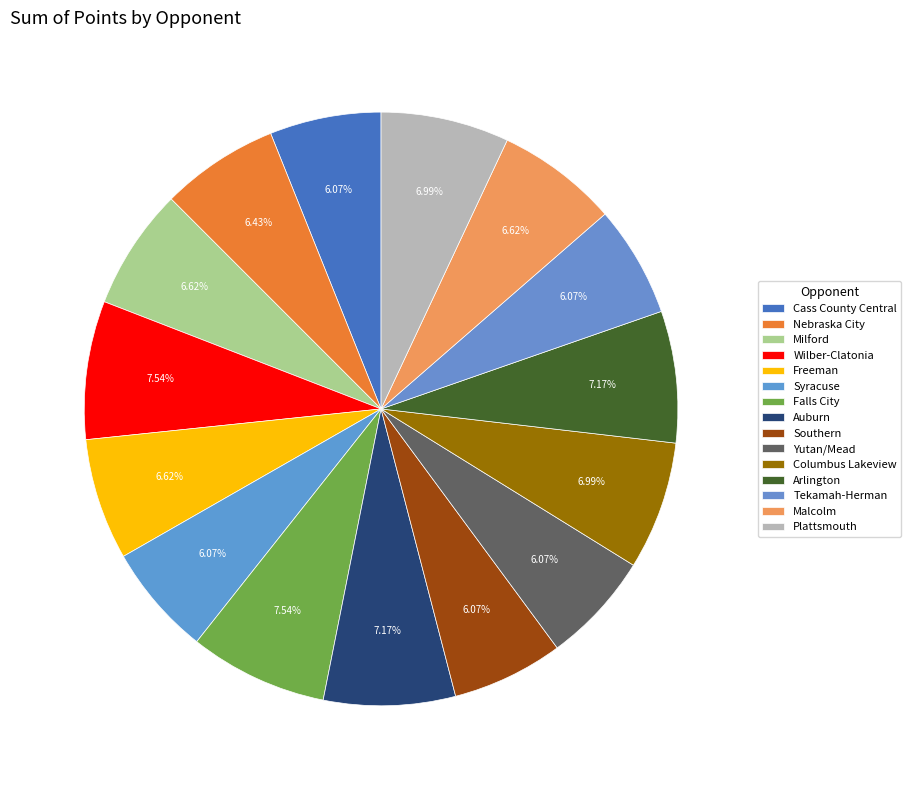

How many slices are in this pie chart?

15